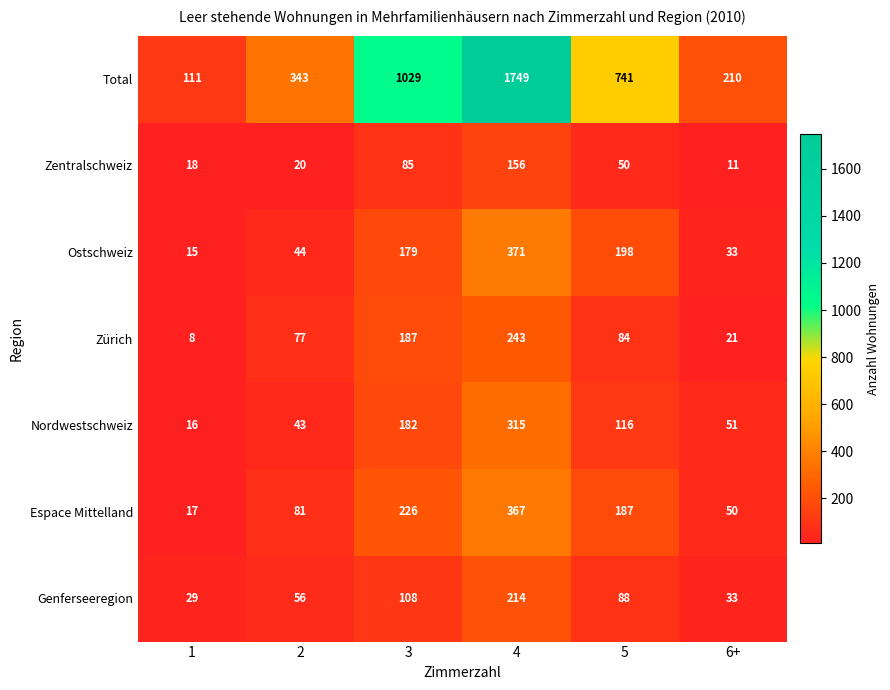

Rank the series by their maximum value, from lowest to highest.

Zentralschweiz, Genferseeregion, Zürich, Nordwestschweiz, Espace Mittelland, Ostschweiz, Total